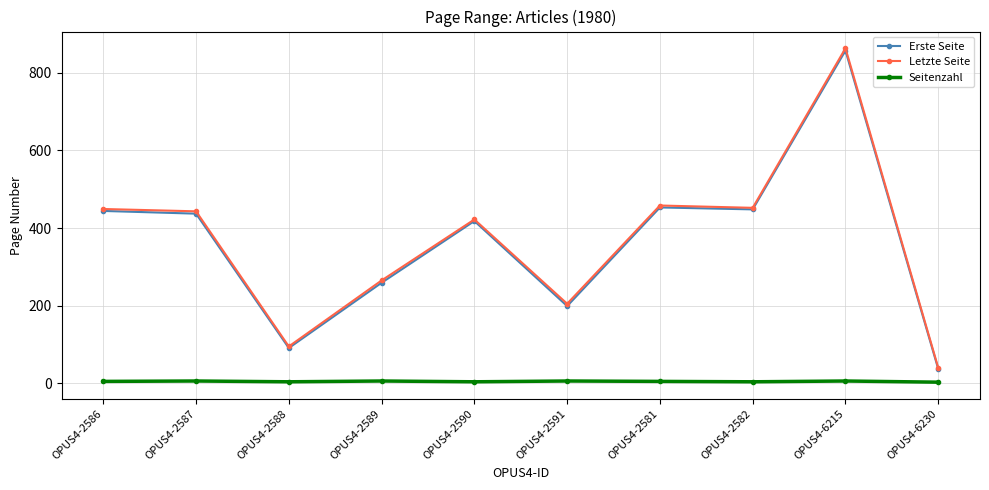

True or false: Erste Seite and Seitenzahl cross at least once.

False